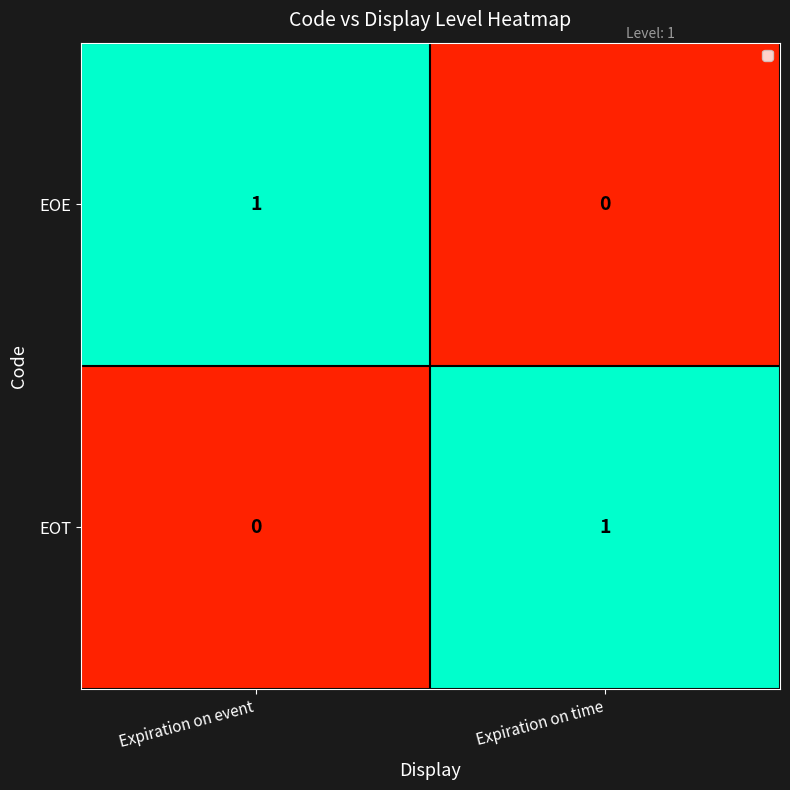

Is it true that EOT equals 0 at Expiration on event?

True